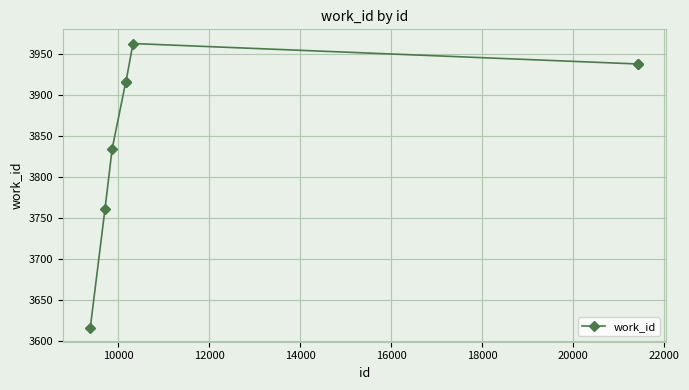

What is the sum of all values?

30882